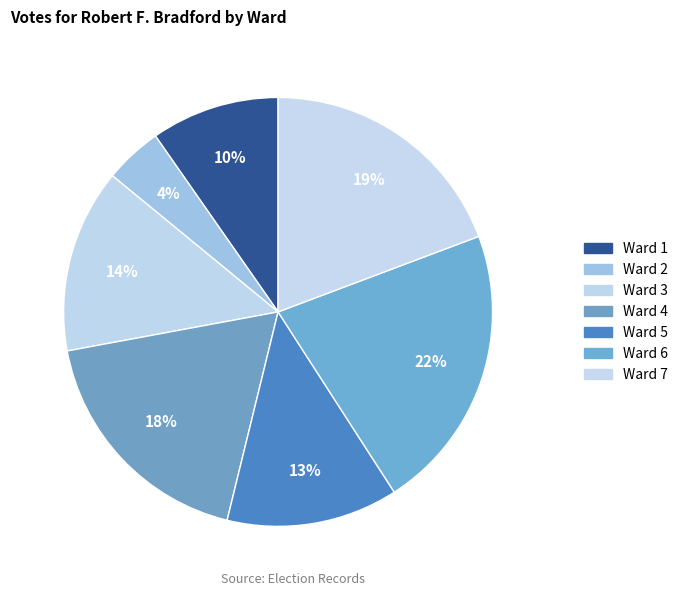

Which category has the biggest portion of the pie?

Ward 6